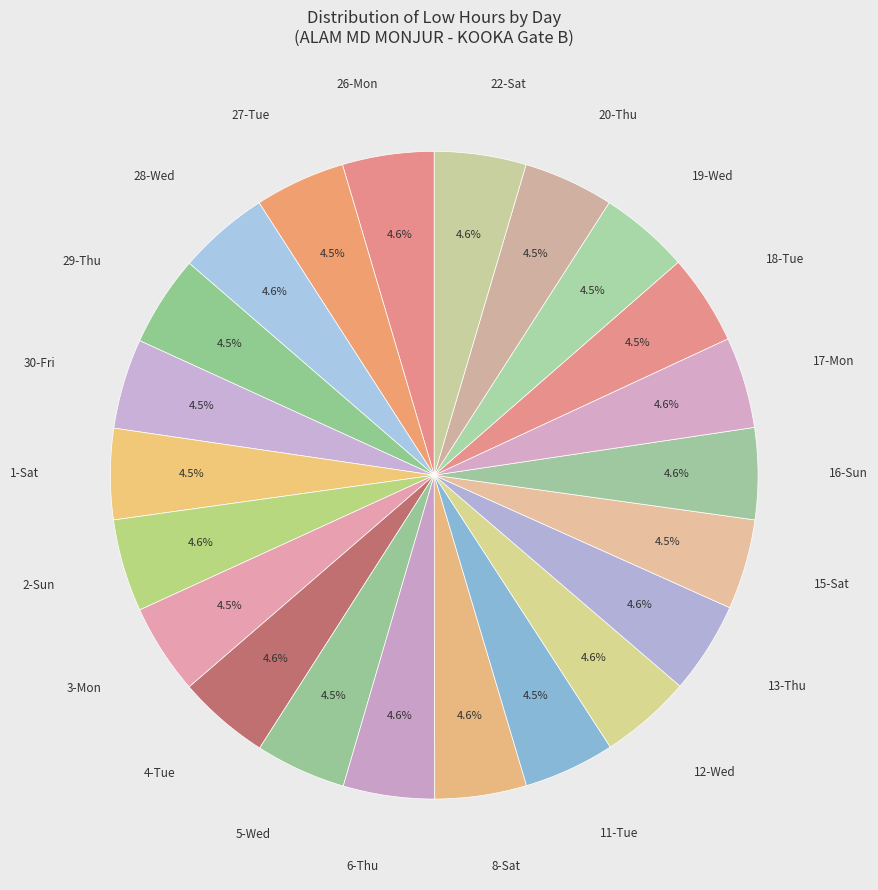

How many slices are in this pie chart?

22